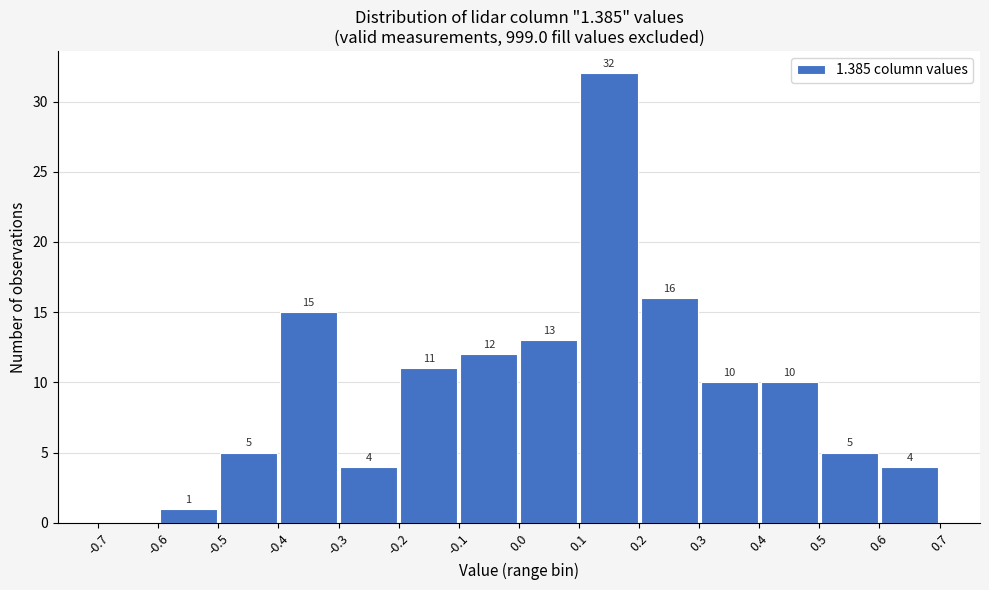

Which range on the x-axis has the tallest bar?

0.1 to 0.2